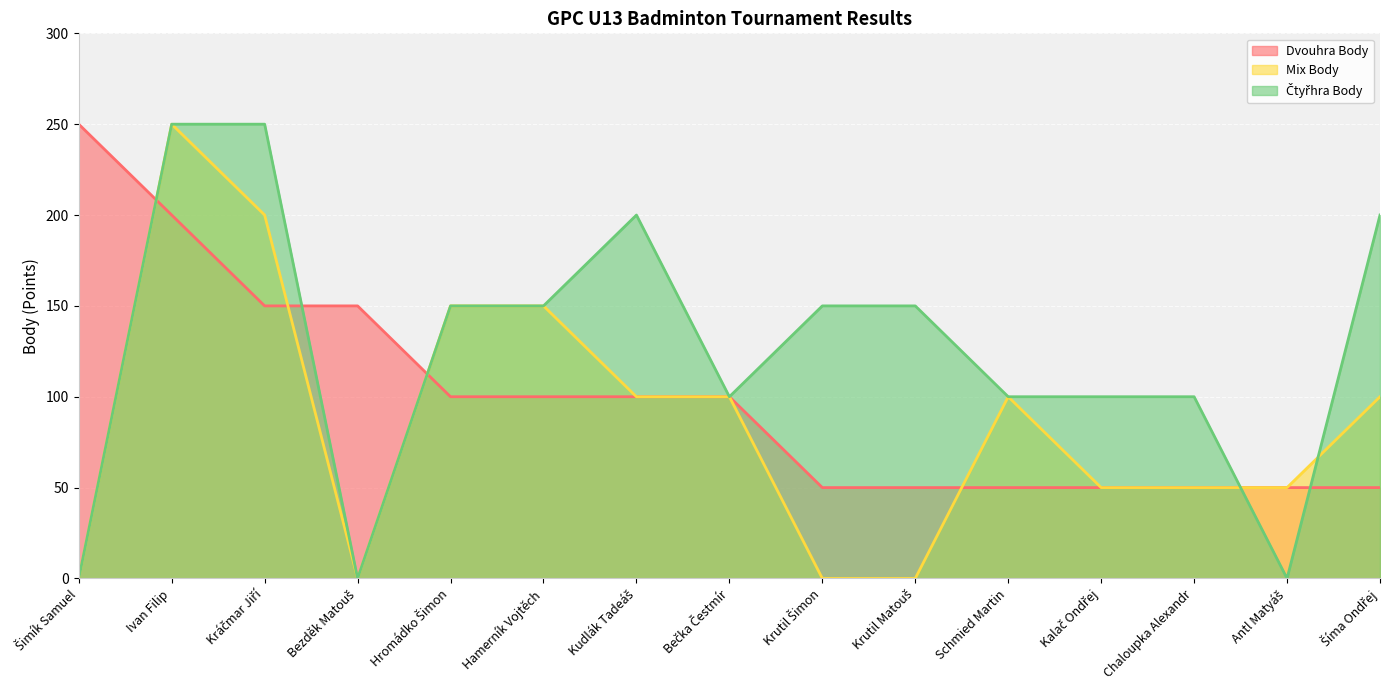

What are all the series names shown in the legend?

Dvouhra Body, Mix Body, Čtyřhra Body